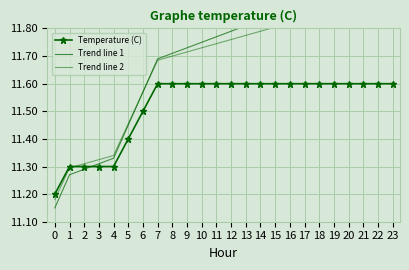

At which category is the sum across all series the highest?

23